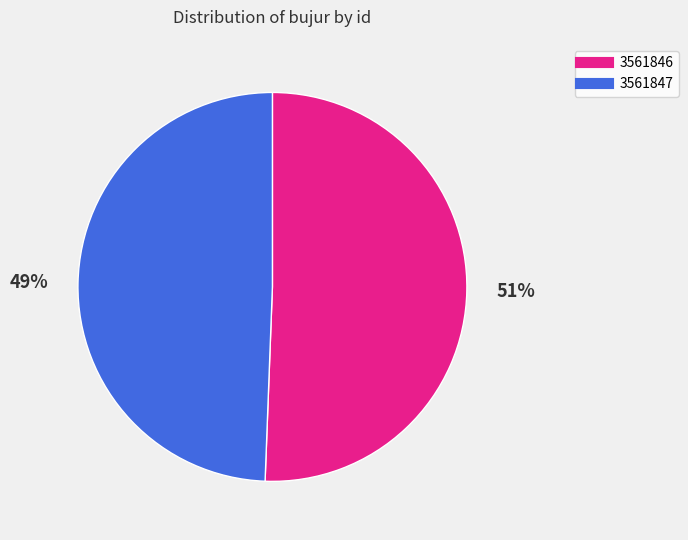

What is the ratio of the value at 3561847 to the value at 3561846?

1.0